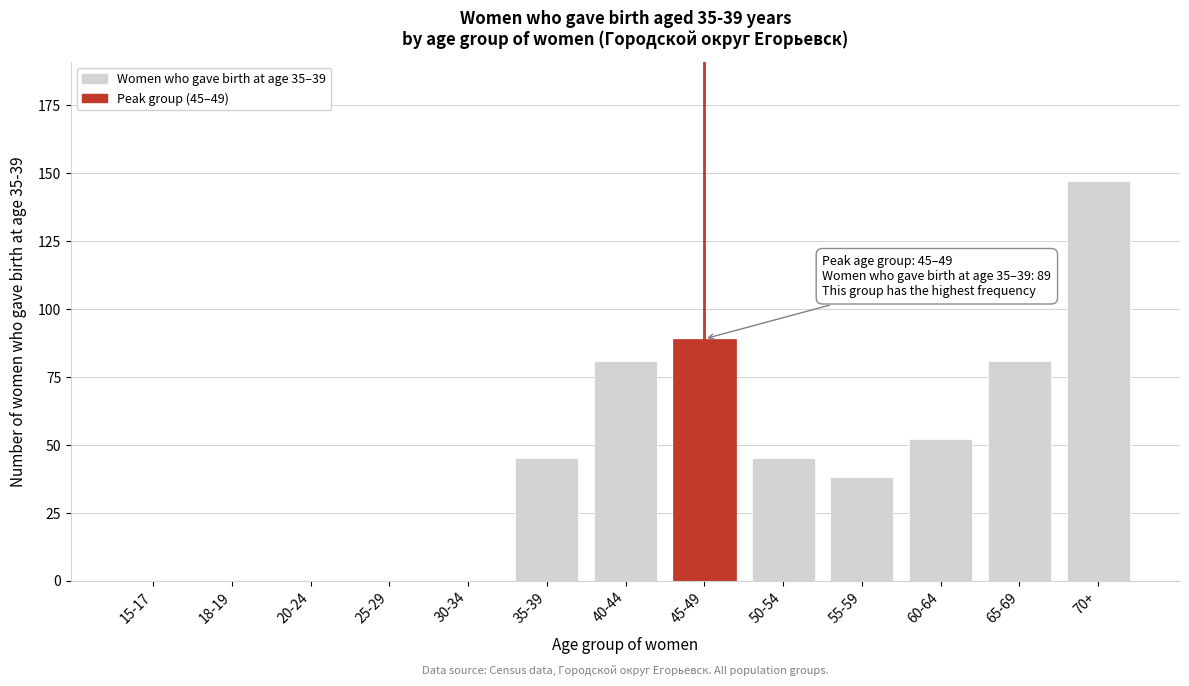

Reading left to right, extract all data points from this chart.

15-17=0	18-19=0	20-24=0	25-29=0	30-34=0	35-39=45	40-44=81	45-49=89	50-54=45	55-59=38	60-64=52	65-69=81	70+=147